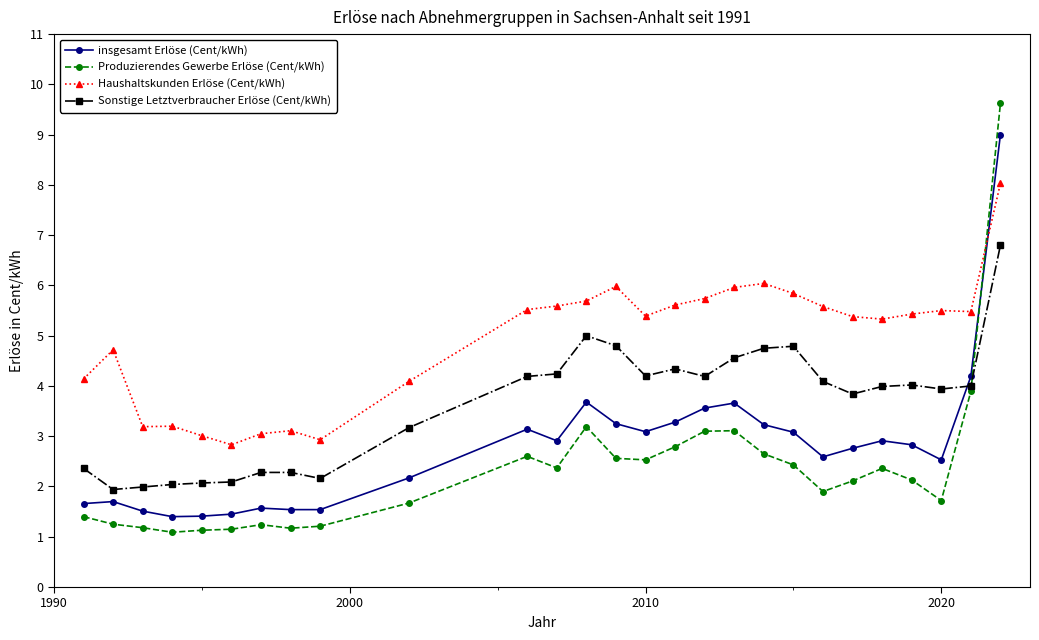

Which series has the largest total across all categories?

Haushaltskunden Erlöse (Cent/kWh)